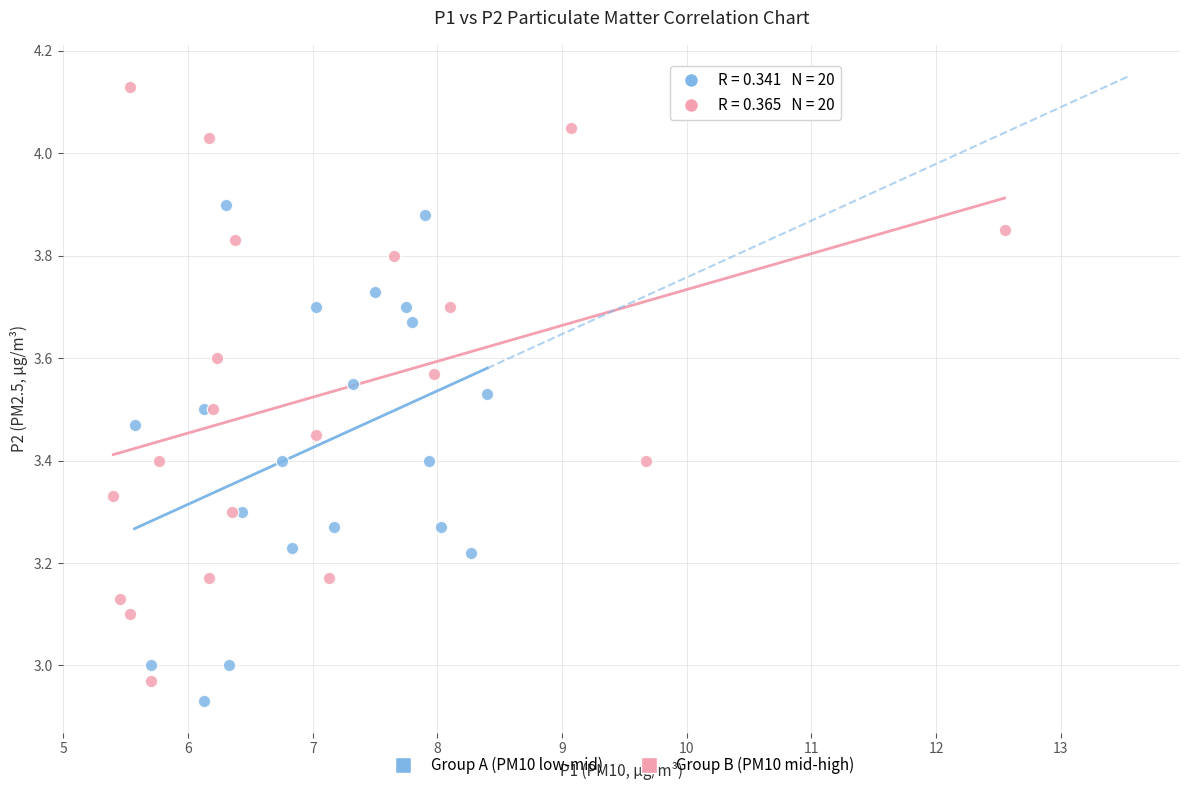

What are all the series names shown in the legend?

Group A (PM10 low-mid), Group B (PM10 mid-high)